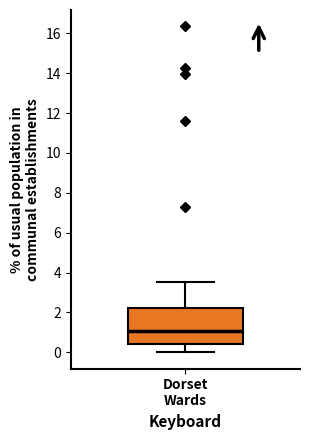

Read this box plot against the y-axis: the position of the median line, the range covered by the box, and the ends of both whiskers. The values are not printed on the chart, so give them approximately, as read against the axis.

median 1.0, box 0.4 to 2.2, whiskers 0.0 to 3.6